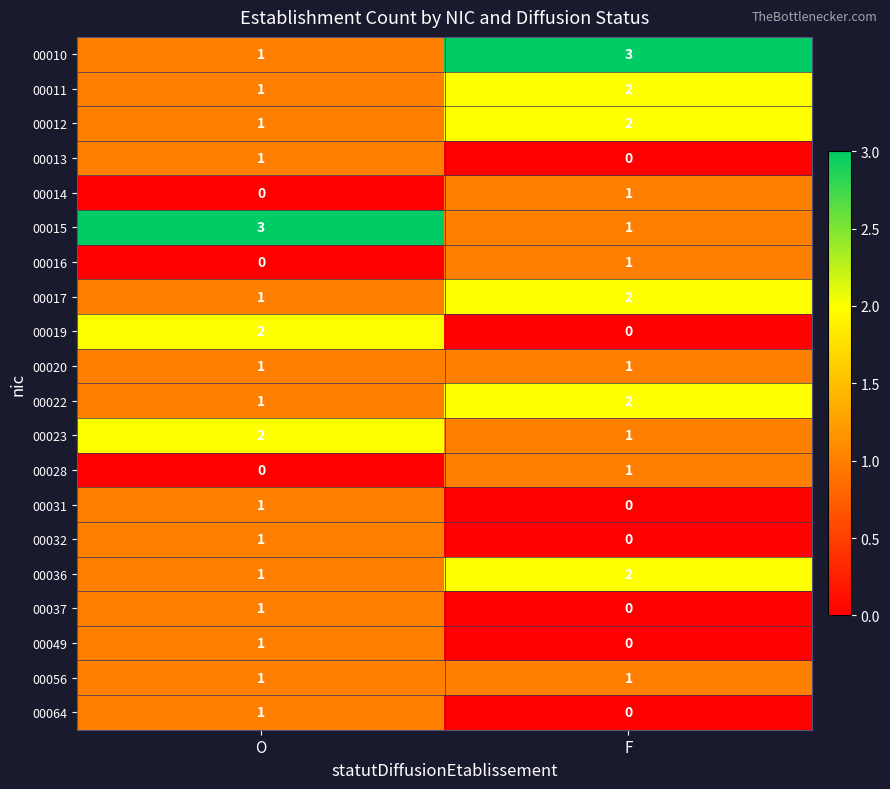

True or false: 00012 has a value of 0 at O.

False